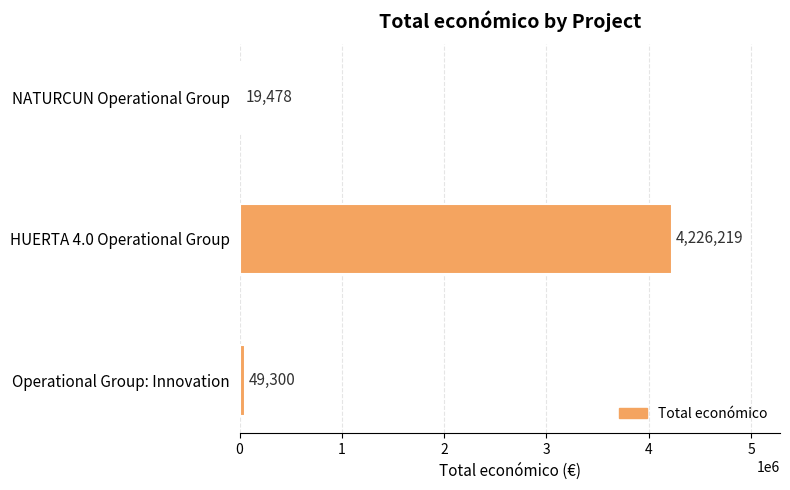

The value at HUERTA 4.0 Operational Group is 2409385. True or false?

False